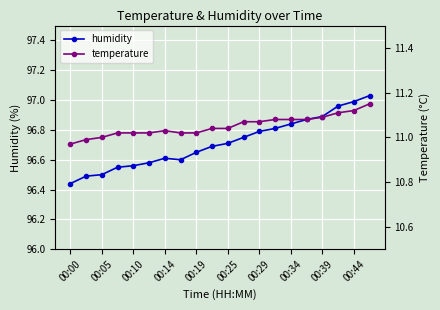

True or false: humidity and temperature intersect in this chart.

False